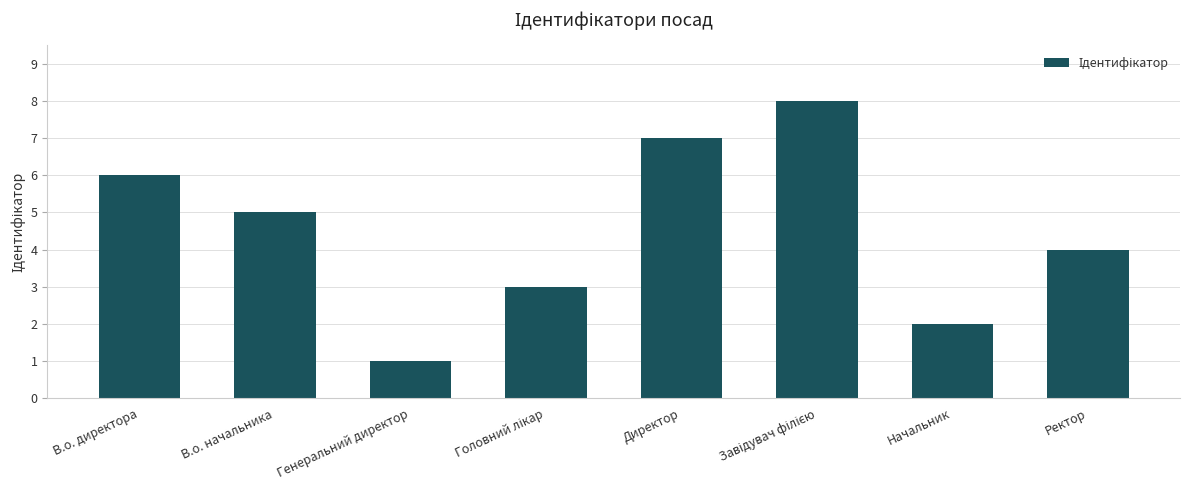

What is the difference between the maximum and second lowest values?

6